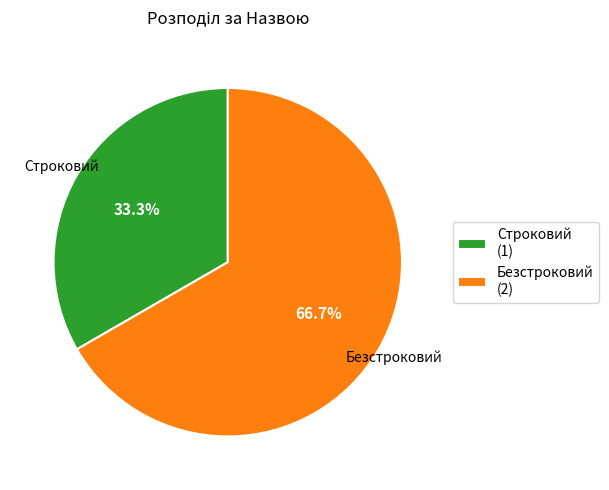

Is it true that Безстроковий is 67% of the pie?

True